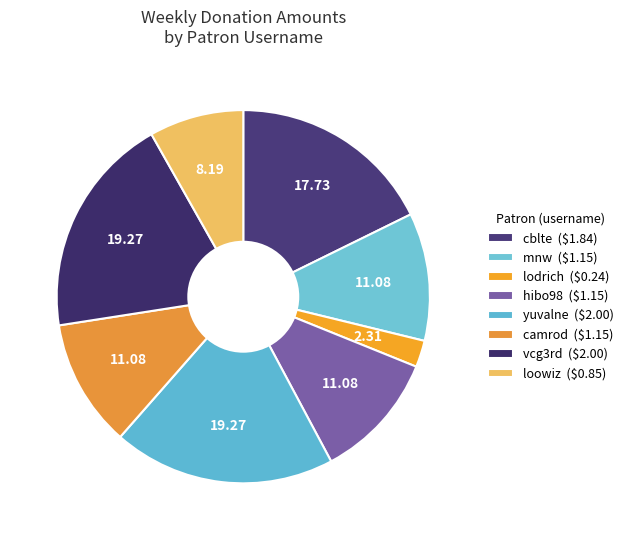

How many slices are in this pie chart?

8